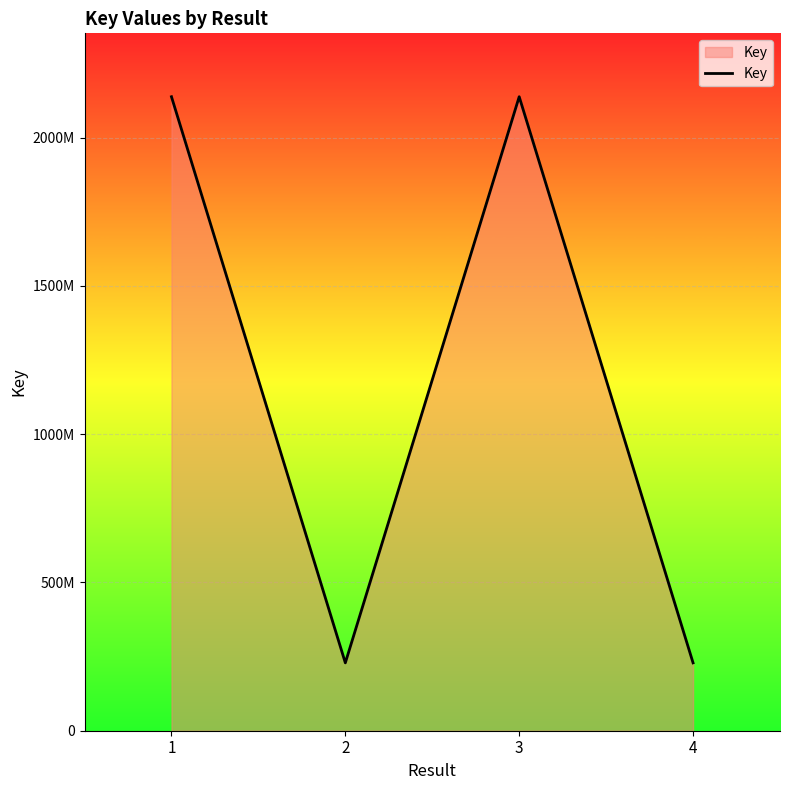

Where is the first local minimum?

2